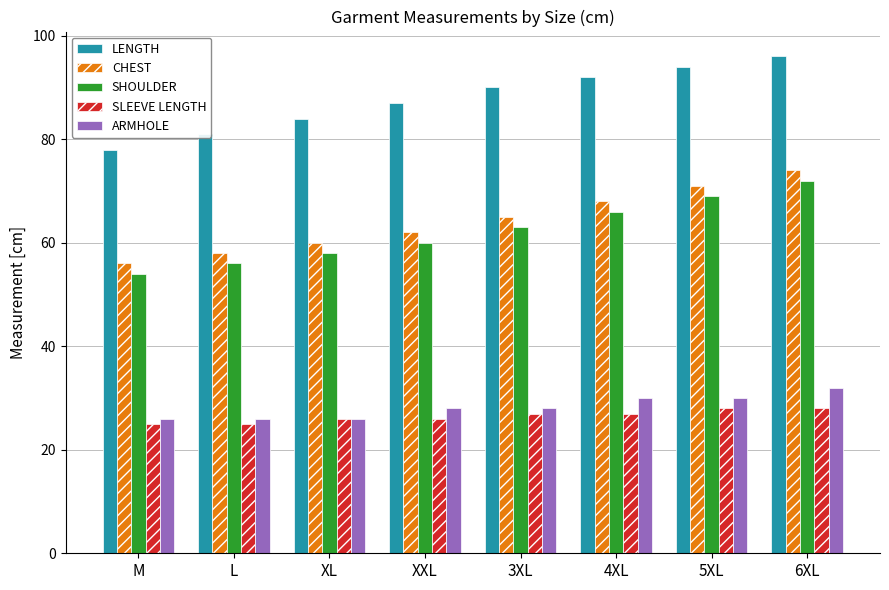

What is the value of the SLEEVE LENGTH bar at the 4th from the left?

26